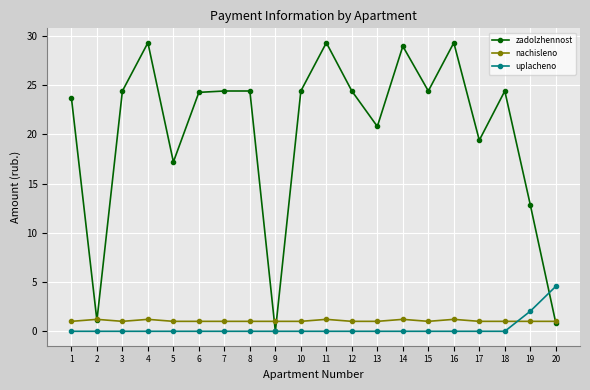

Which series changed the most between 6 and 16?

zadolzhennost